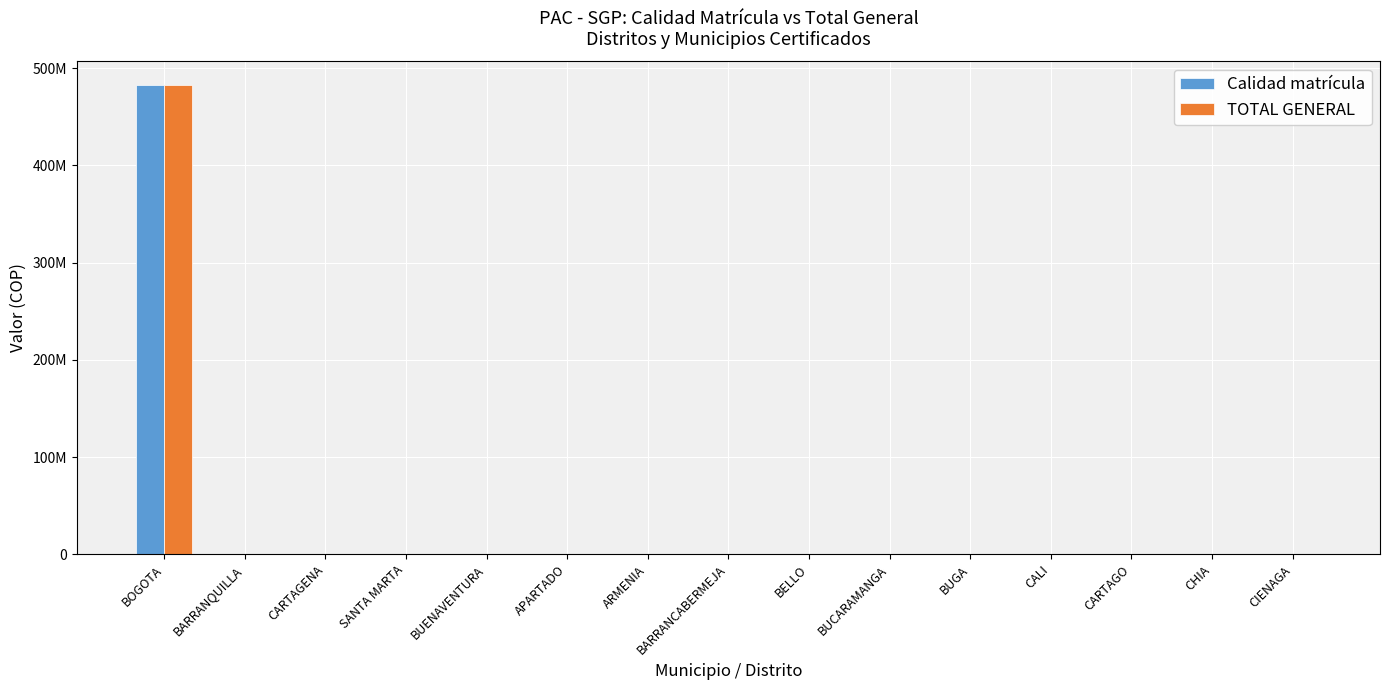

Where is TOTAL GENERAL nearest to the value 241397048?

BARRANQUILLA